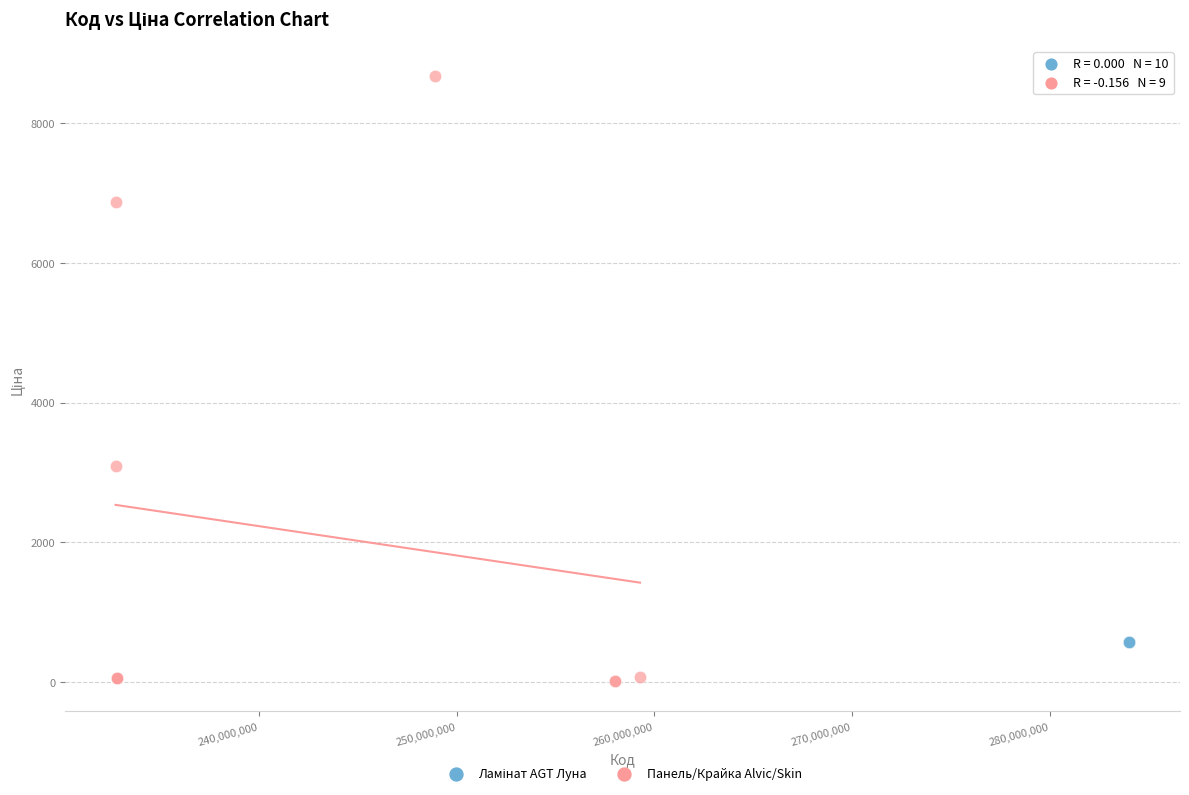

Which series contains the lowest Y value?

Панель/Крайка Alvic/Skin